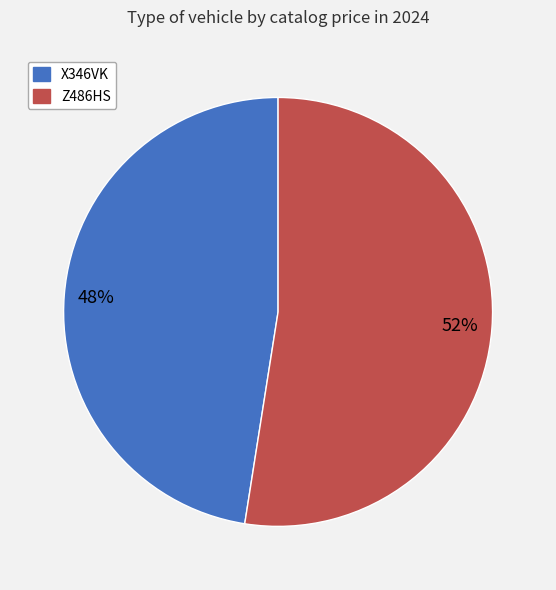

To the nearest percent, what is the combined percentage of X346VK and Z486HS?

100%